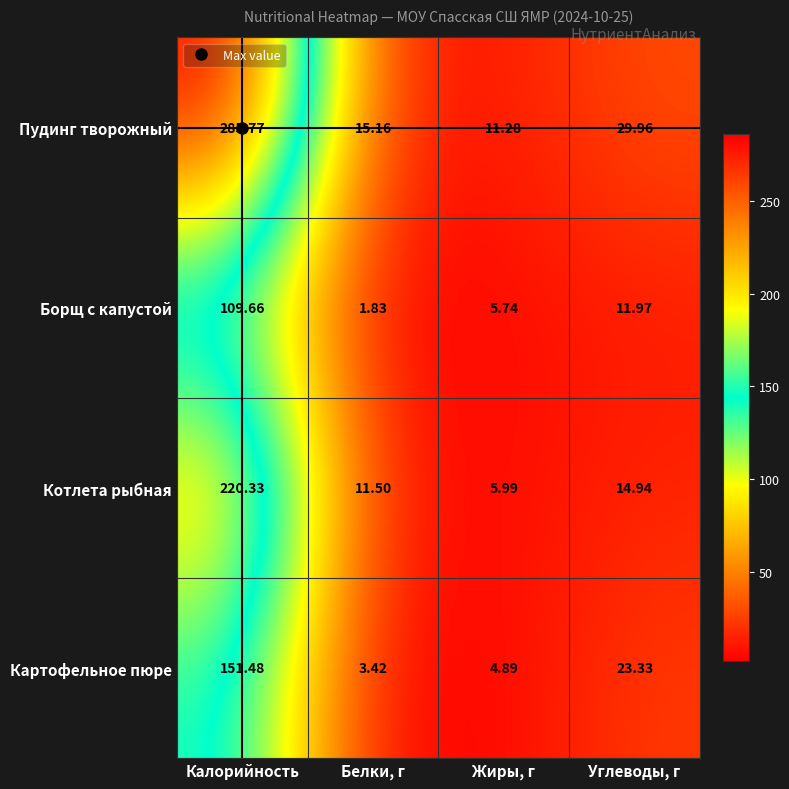

At which label is Котлета рыбная closest to 113?

Углеводы, г